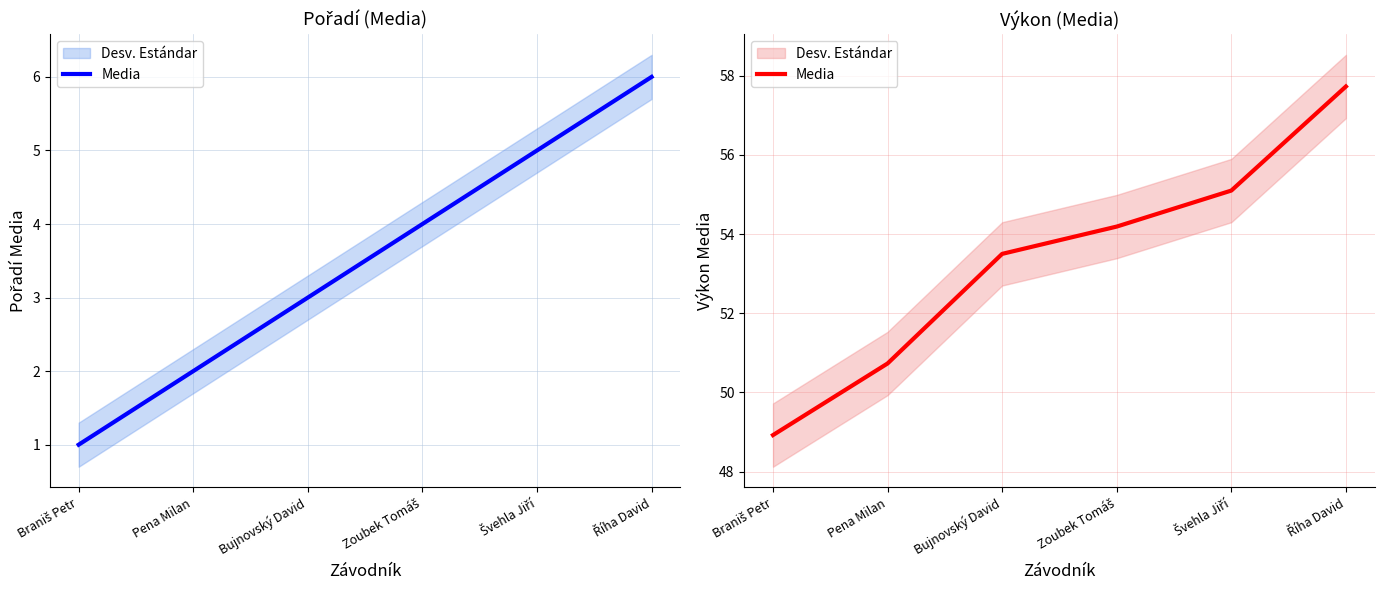

What is the maximum value shown in the chart?

57.7